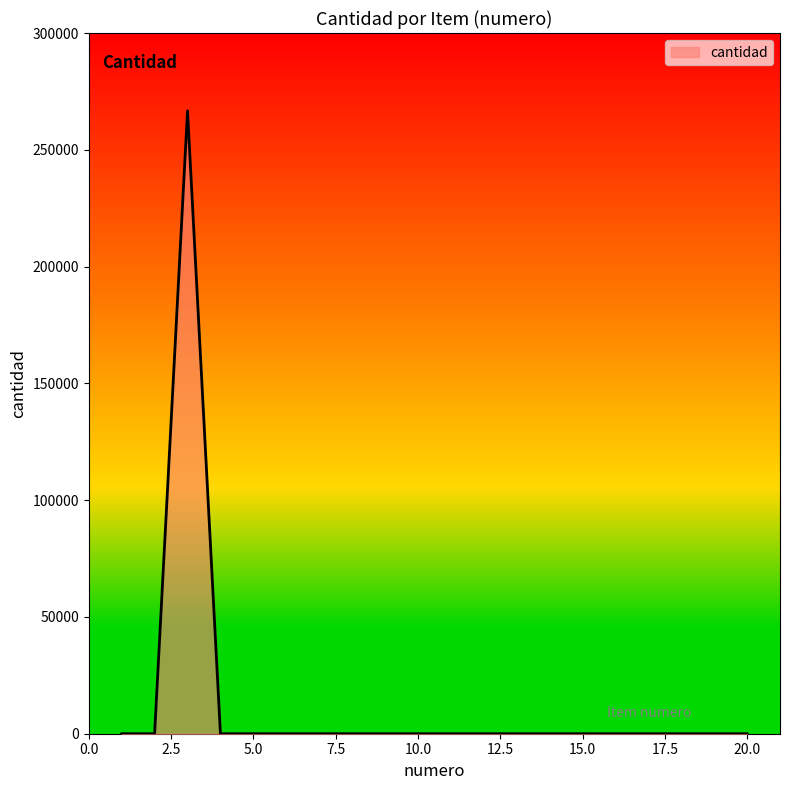

What is the difference between the maximum and minimum values?

266666